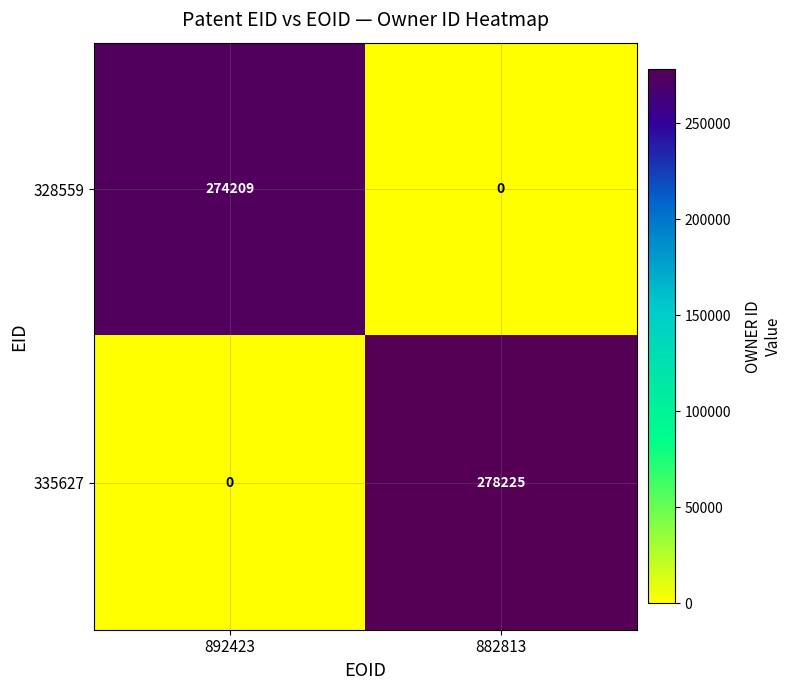

At which category is the sum across all series the highest?

882813